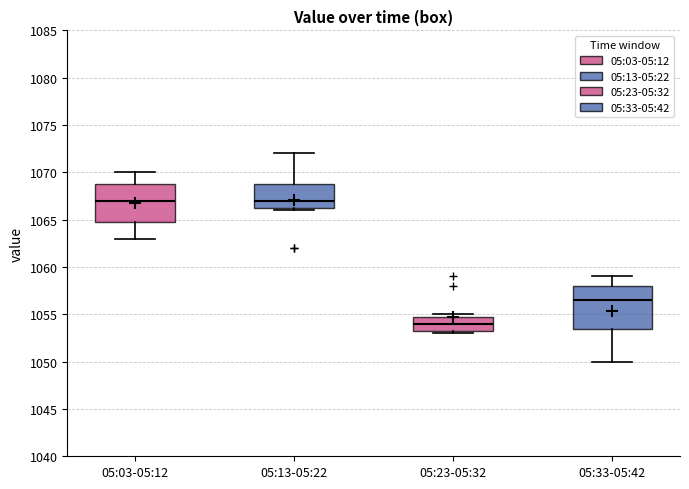

Reading left to right, read every box against the y-axis: the position of its median line, the range the box covers, and the ends of its whiskers. The values are not printed on the chart, so give them approximately, as read against the axis.

05:03-05:12: median 1067.0, box 1065.0 to 1069.0, whiskers 1063.0 to 1070.0
05:13-05:22: median 1067.0, box 1066.5 to 1069.0, whiskers 1066.0 to 1072.0
05:23-05:32: median 1054.0, box 1053.5 to 1055.0, whiskers 1053.0 to 1055.0 (just above the box's upper edge)
05:33-05:42: median 1056.5, box 1053.5 to 1058.0, whiskers 1050.0 to 1059.0